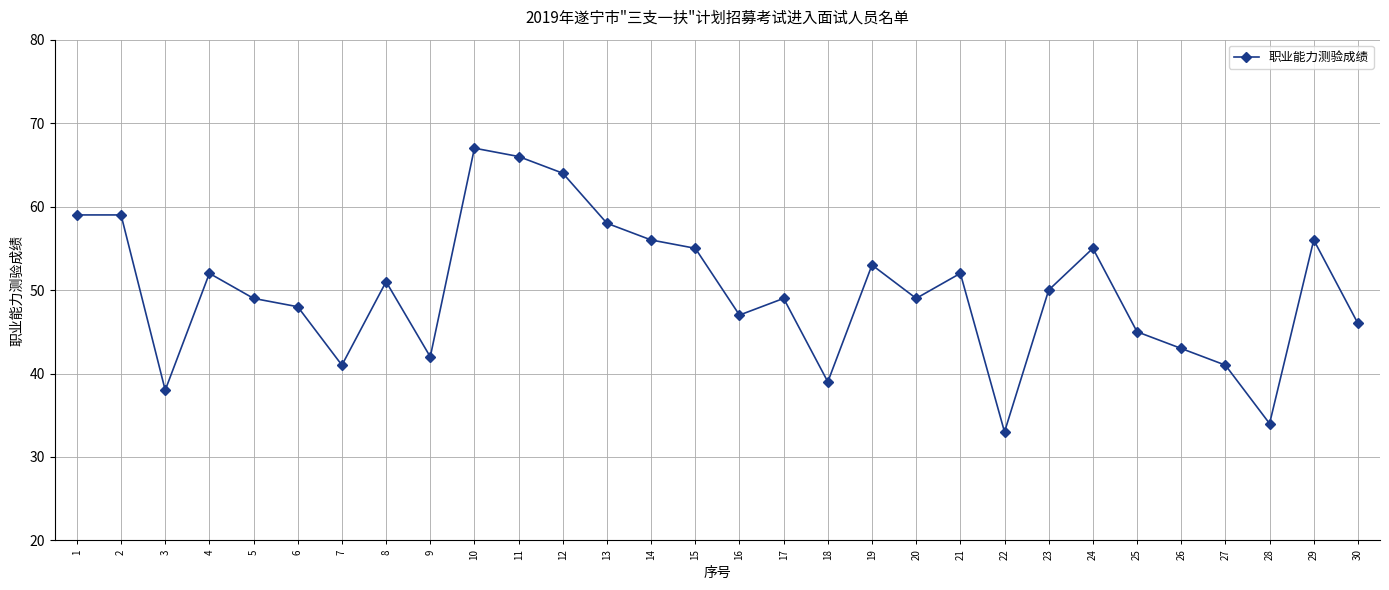

What is the smallest value displayed?

33